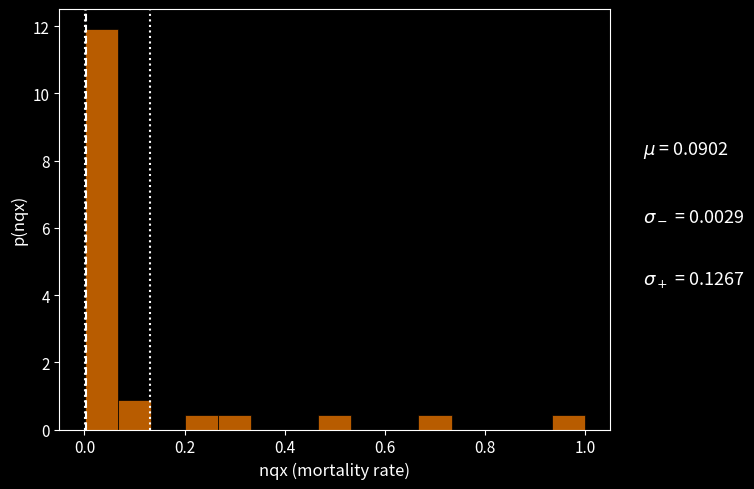

Around what value on the x-axis is the tallest bar? Give the approximate position of its centre, as read against the axis.

0.04